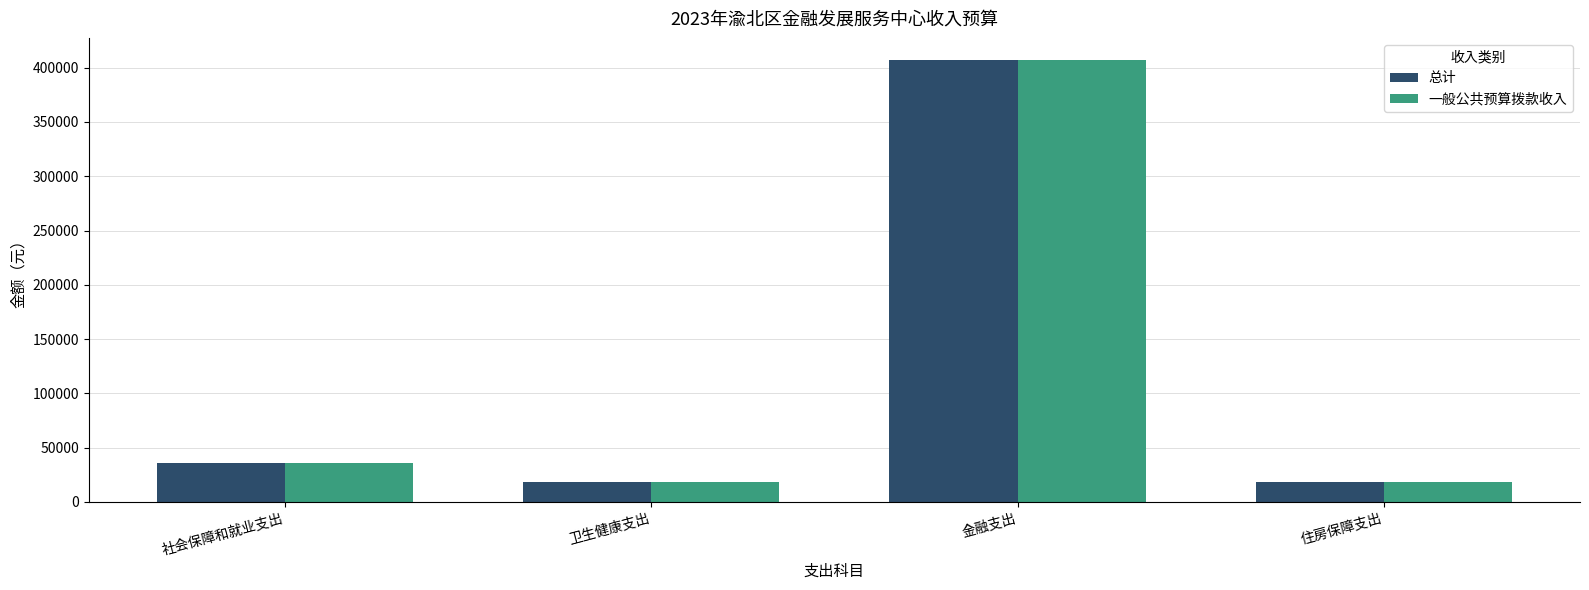

Which category has the highest value in the 一般公共预算拨款收入 series?

金融支出